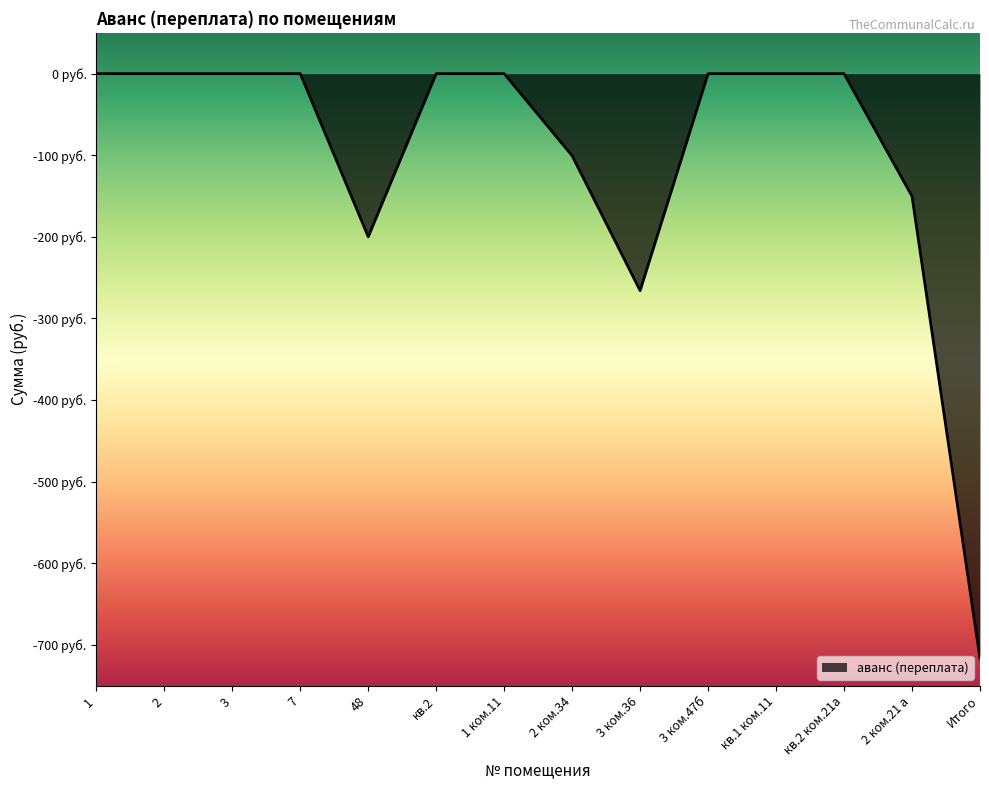

At which label is the value closest to -358?

3 ком.36